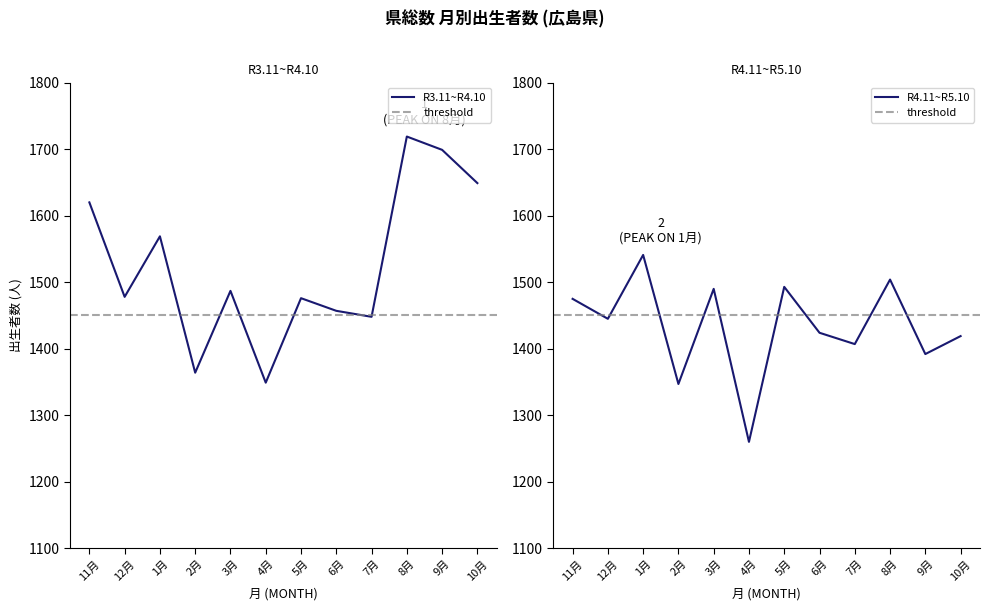

Rank the series by their maximum value, from highest to lowest.

R3.11~R4.10, R4.11~R5.10